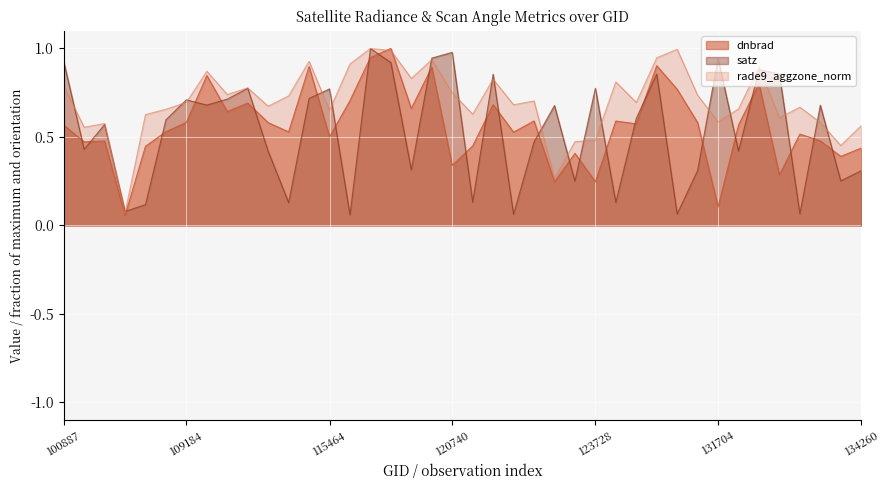

Which has a higher value, 119351 or 132076?

119351